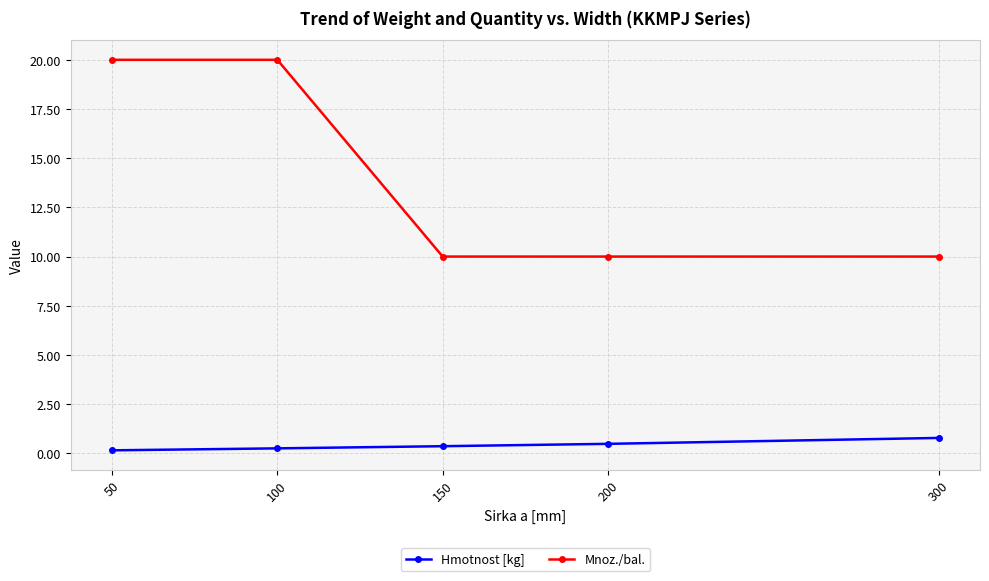

Between 50 and 150, which series saw the biggest shift?

Mnoz./bal.